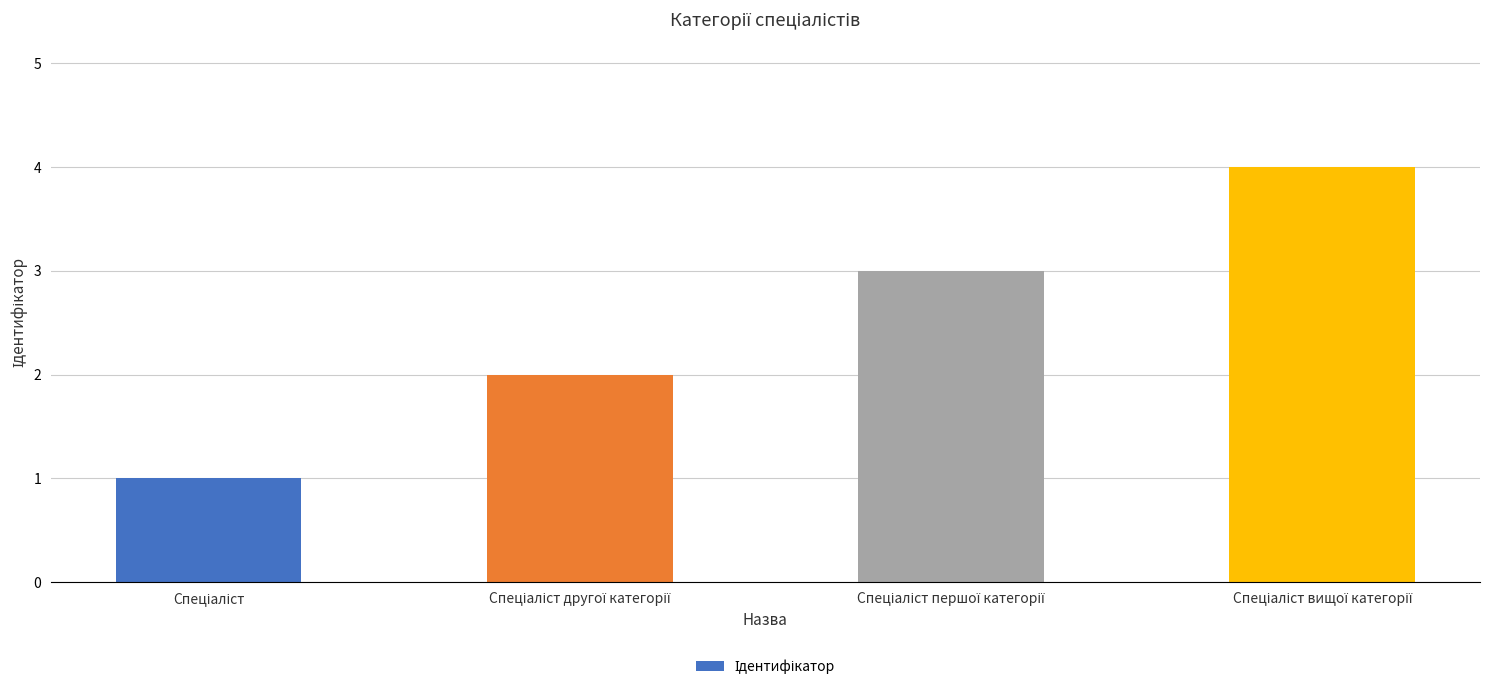

What is the difference between the maximum and minimum values?

3